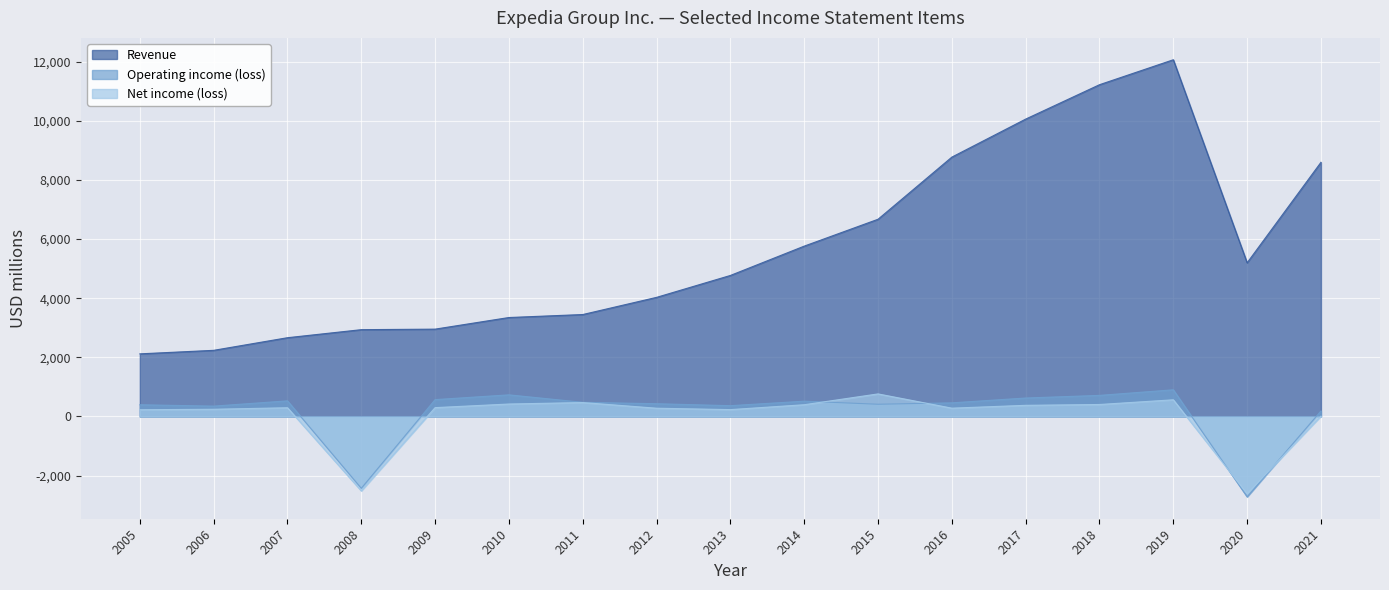

What is the greatest value displayed?

12067